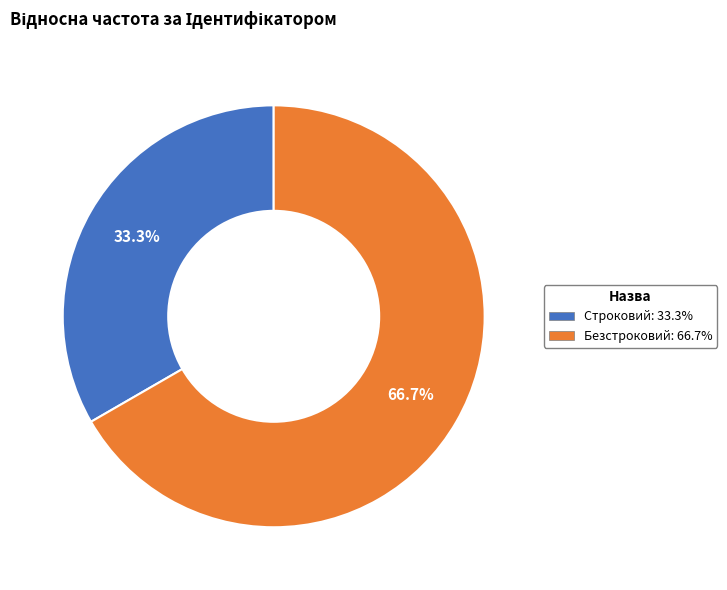

What percentage is the Строковий slice, to the nearest percent?

33%